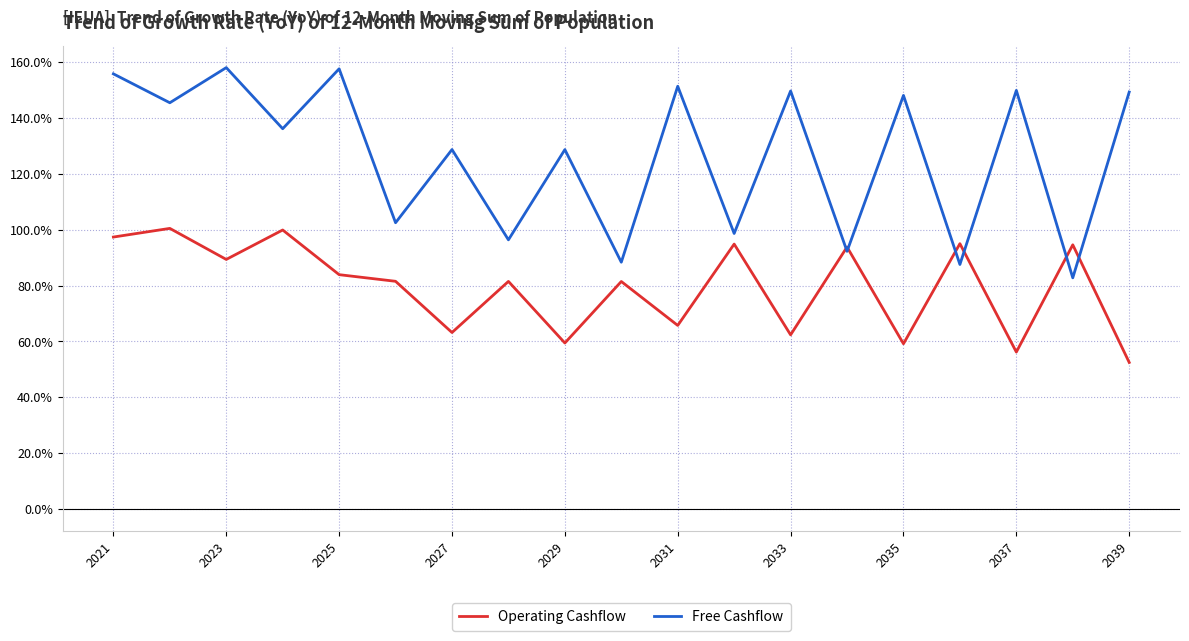

Which series has the largest total across all categories?

Free Cashflow